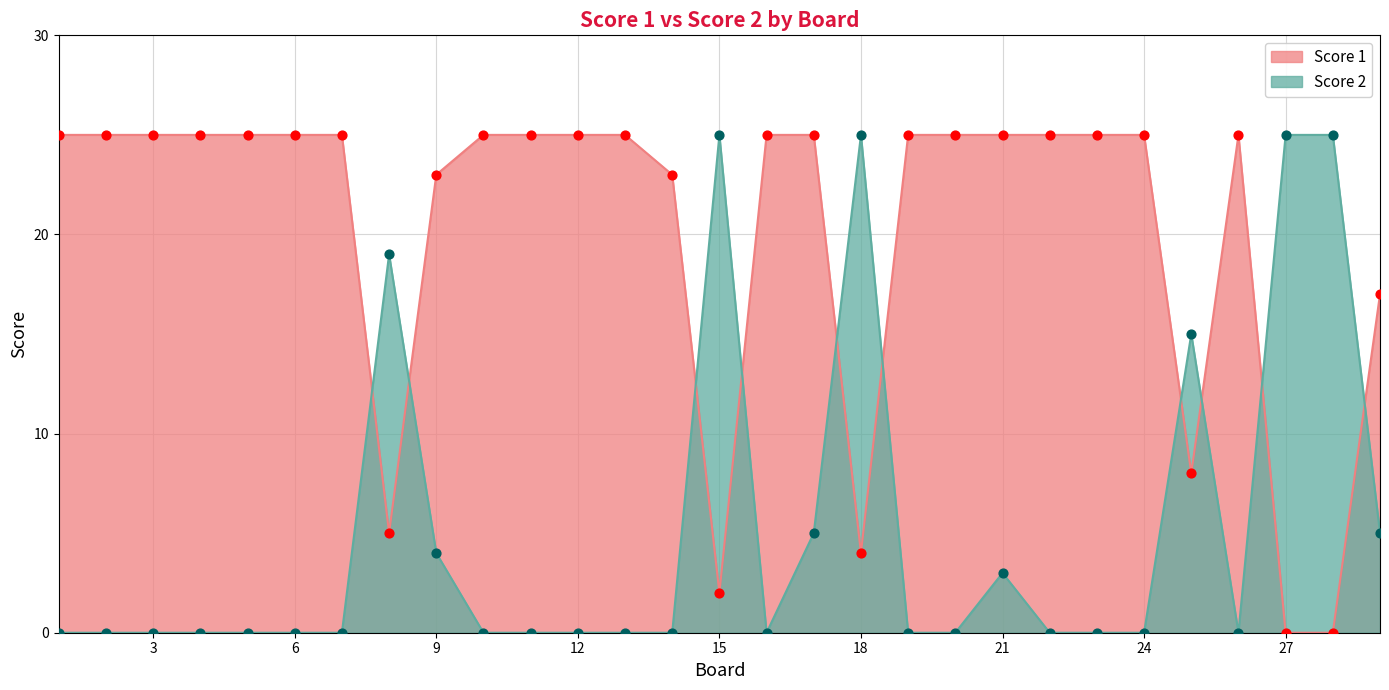

Which series has the largest Y range (max minus min)?

Score 1